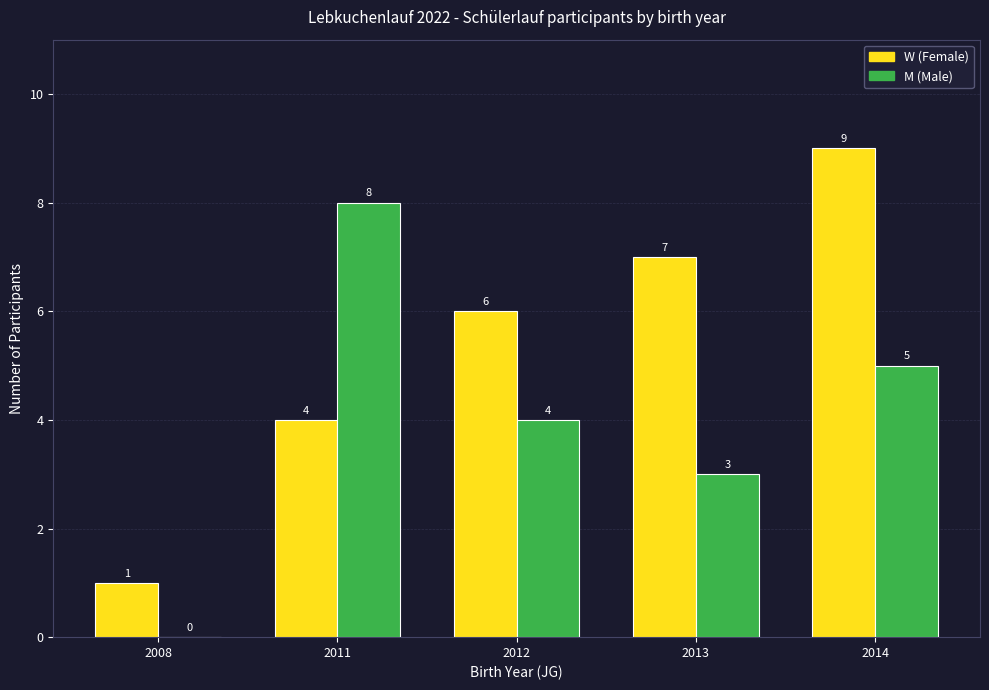

The value of W (Female) at 2012 is 6. True or false?

True